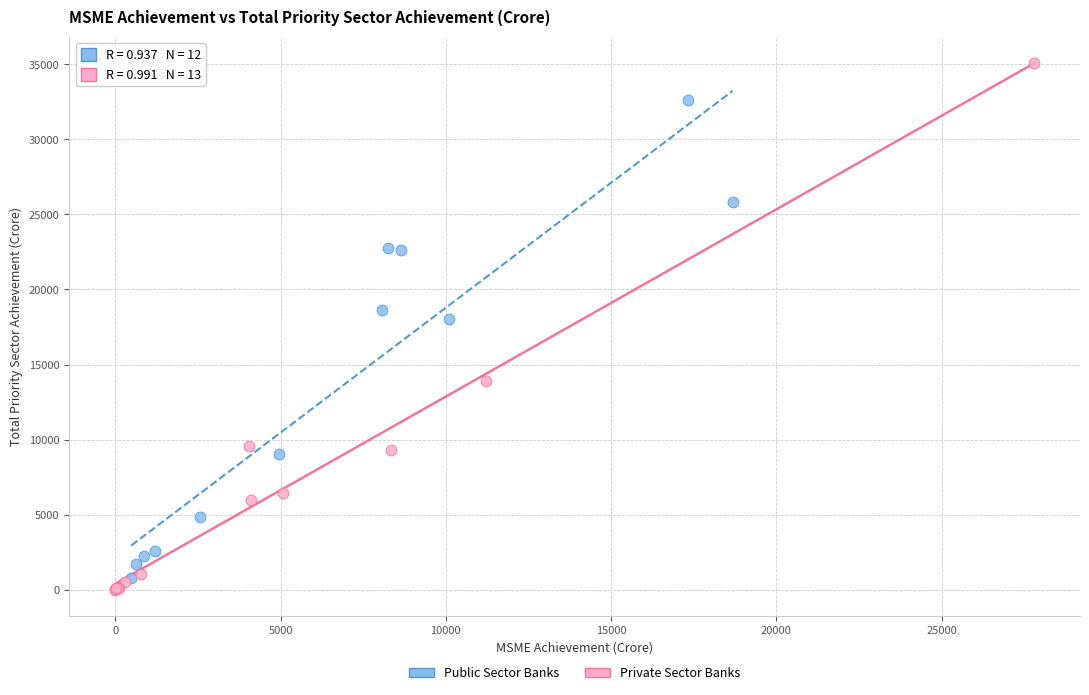

Which series reaches the minimum Y coordinate?

Private Sector Banks